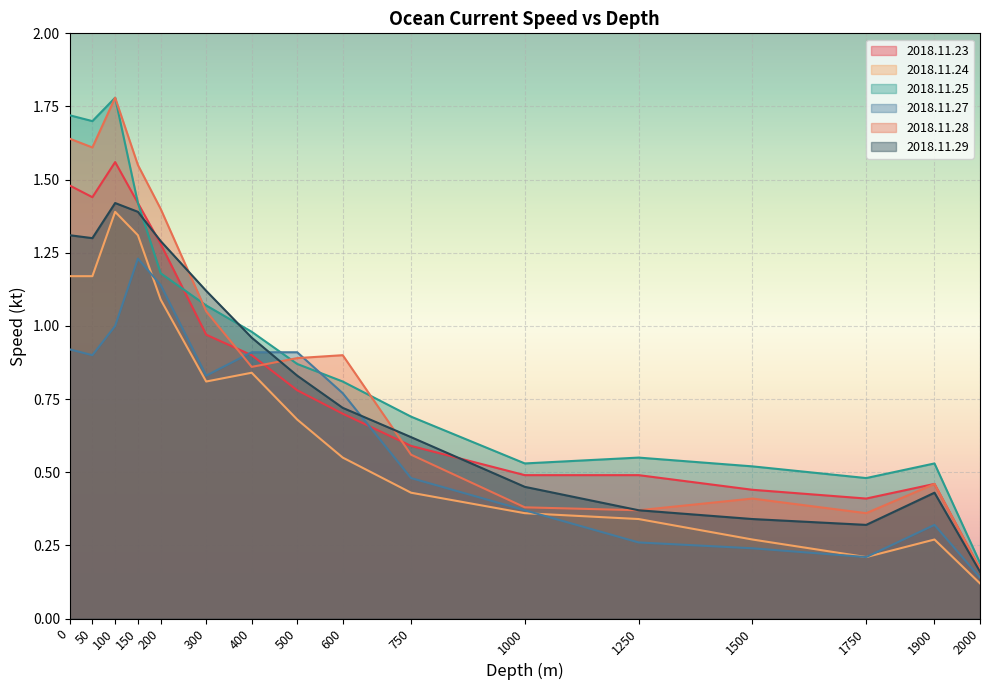

What is the average value of the 2018.11.25 series?

0.9